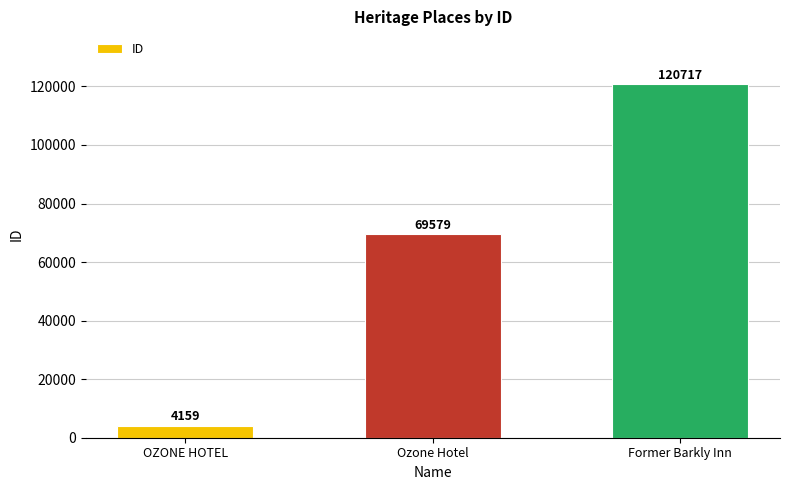

At which category does the chart reach its minimum across all series?

OZONE HOTEL